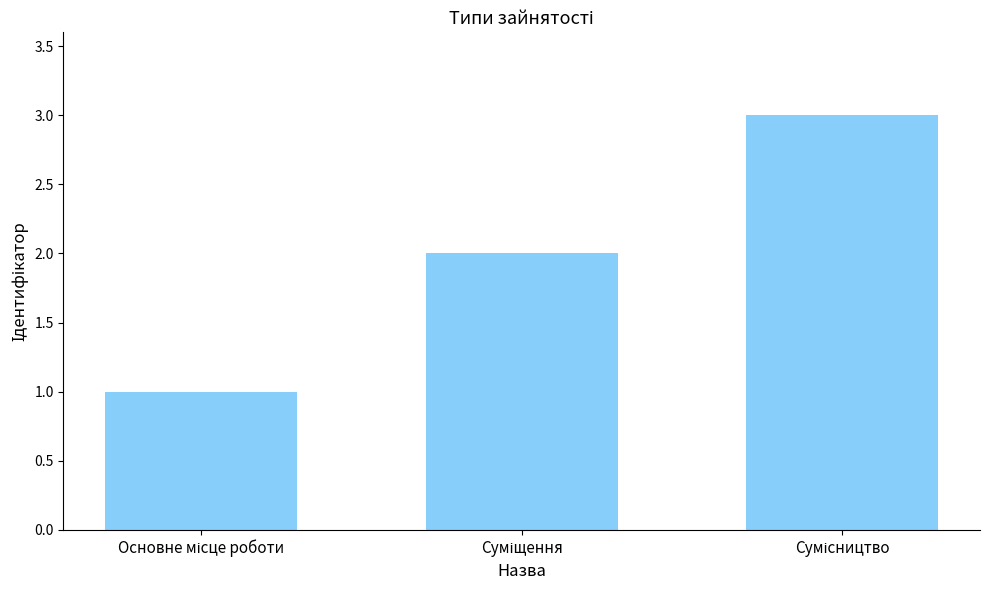

What is the maximum value shown in the chart?

3